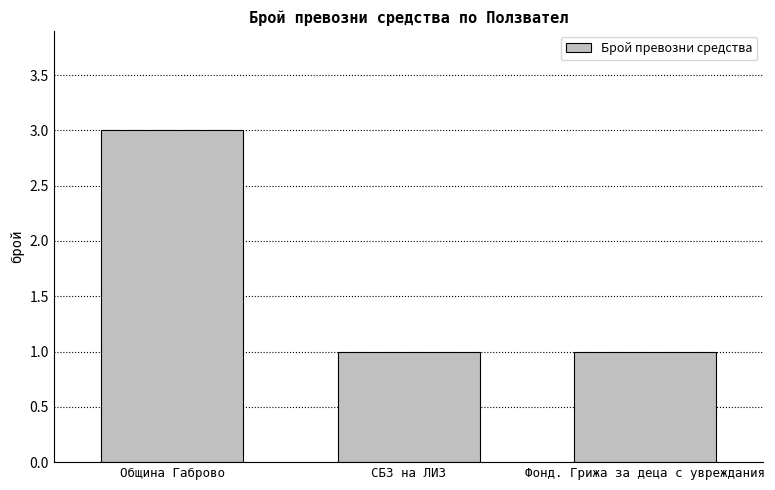

Reading left to right, transcribe all the data shown in this chart.

Община Габрово=3	СБЗ на ЛИЗ=1	Фонд. Грижа за деца с увреждания=1